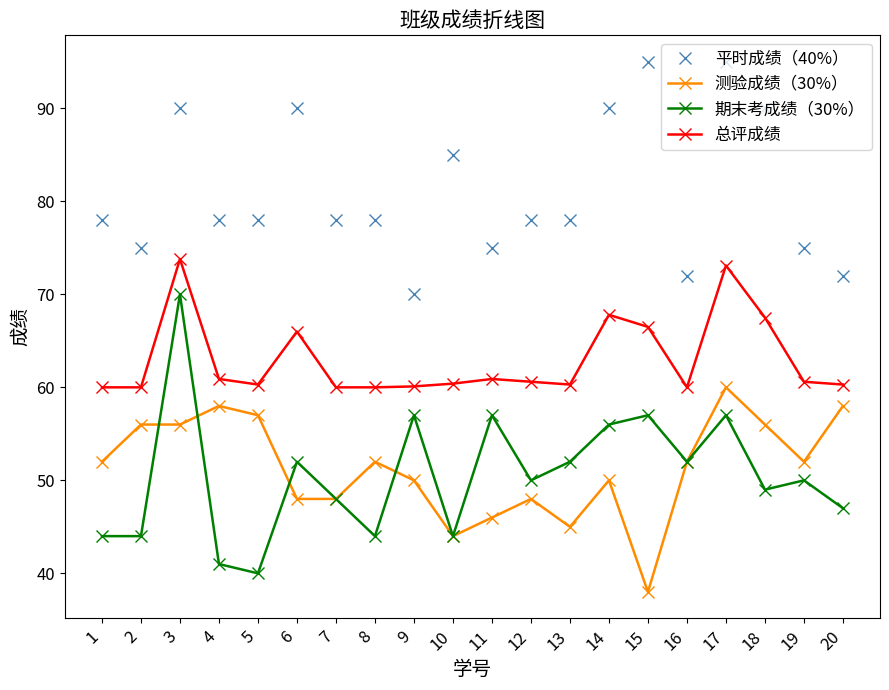

Which series has the largest range (max minus min)?

期末考成绩（30%）